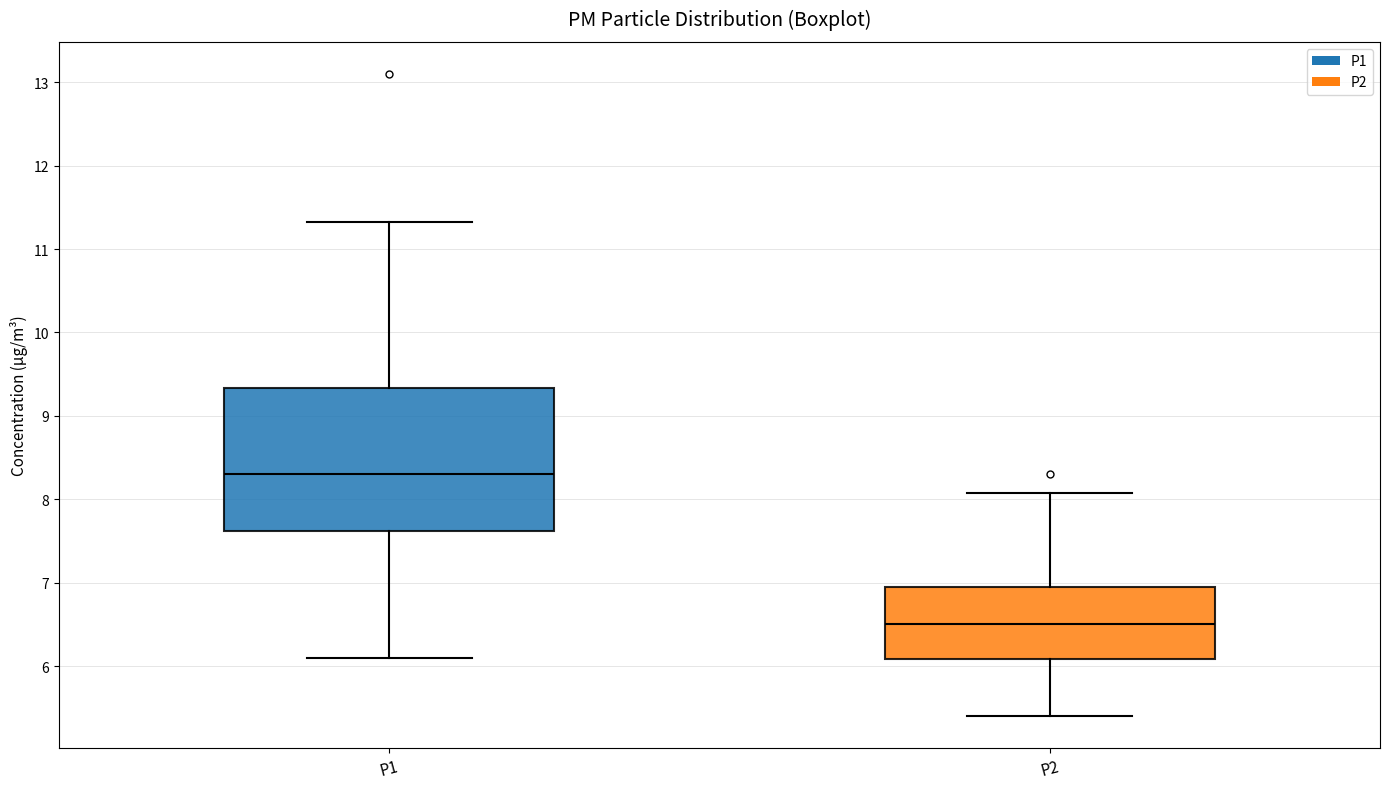

Reading left to right, read every box against the y-axis: the position of its median line, the range the box covers, and the ends of its whiskers. The values are not printed on the chart, so give them approximately, as read against the axis.

P1: median 8.3, box 7.6 to 9.3, whiskers 6.1 to 11.3
P2: median 6.5, box 6.1 to 6.9, whiskers 5.4 to 8.1